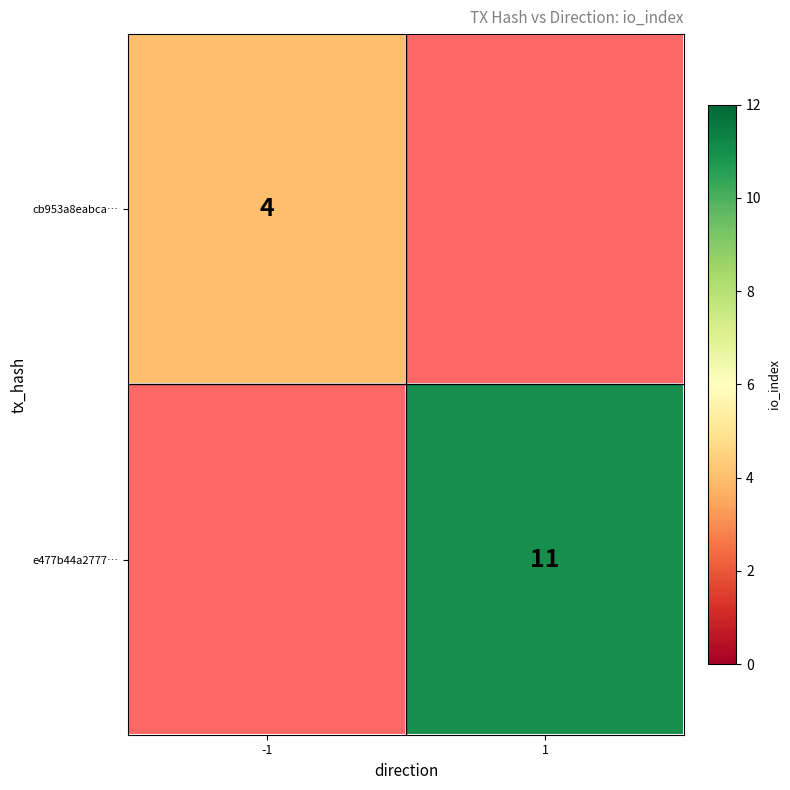

The value of cb953a8eabca… at -1 is 4. True or false?

True